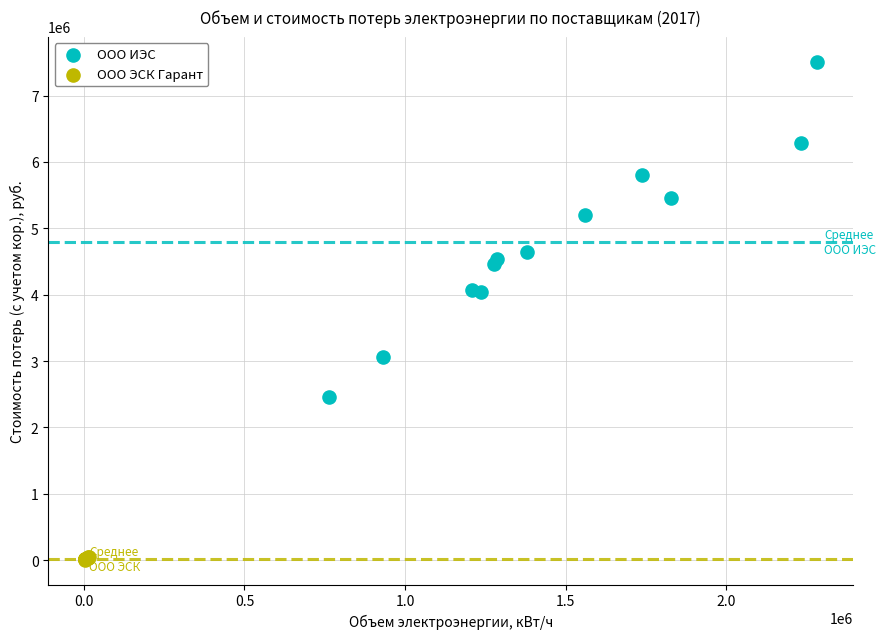

Which series has the largest Y range (max minus min)?

ООО ИЭС